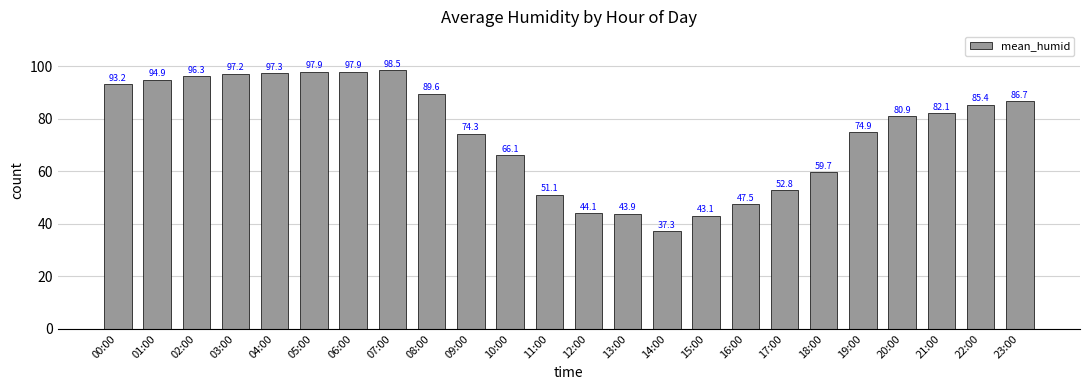

What is the smallest value displayed?

37.3